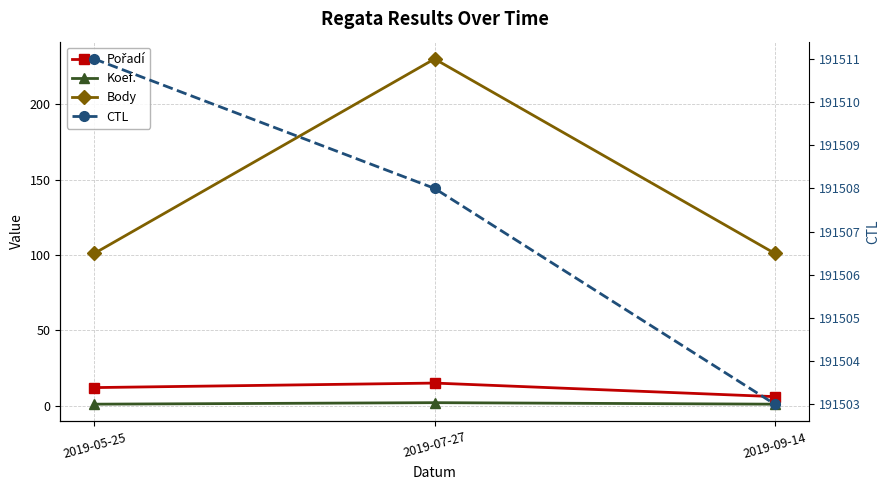

Count the number of data series in this chart.

4